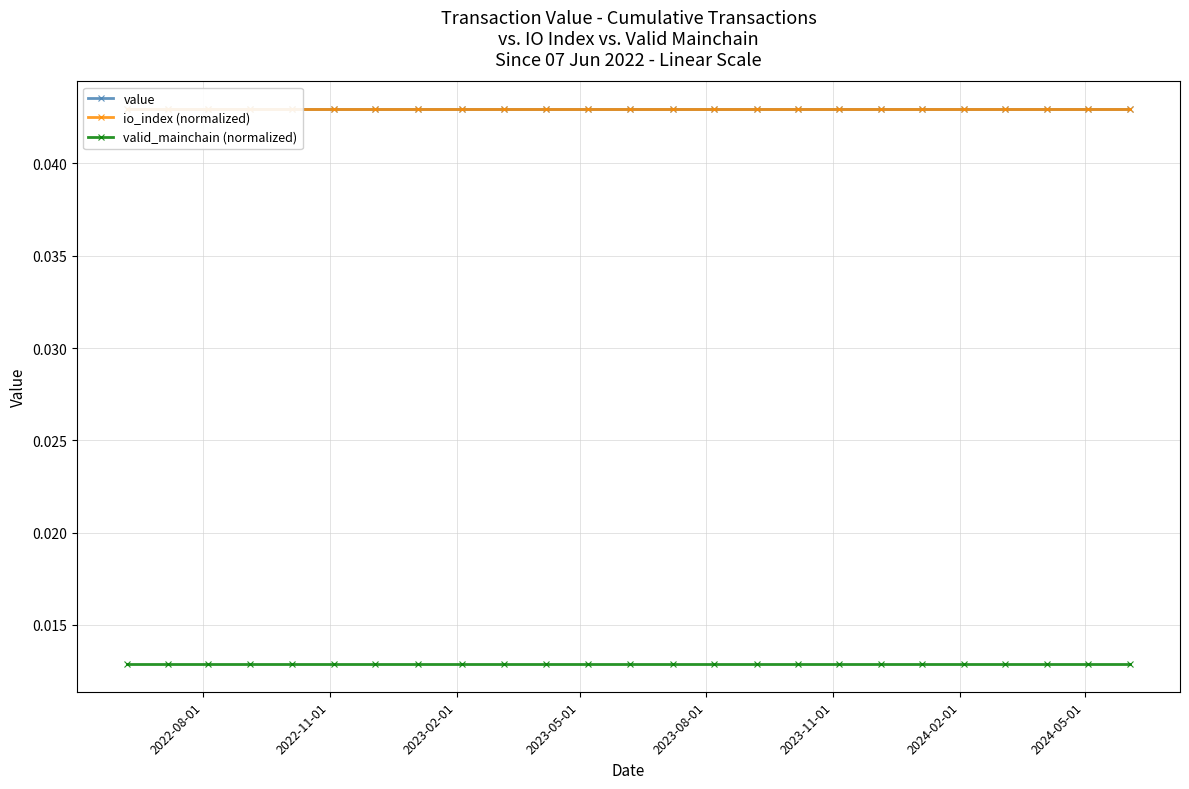

Which category has the lowest value in the valid_mainchain (normalized) series?

2022-08-01